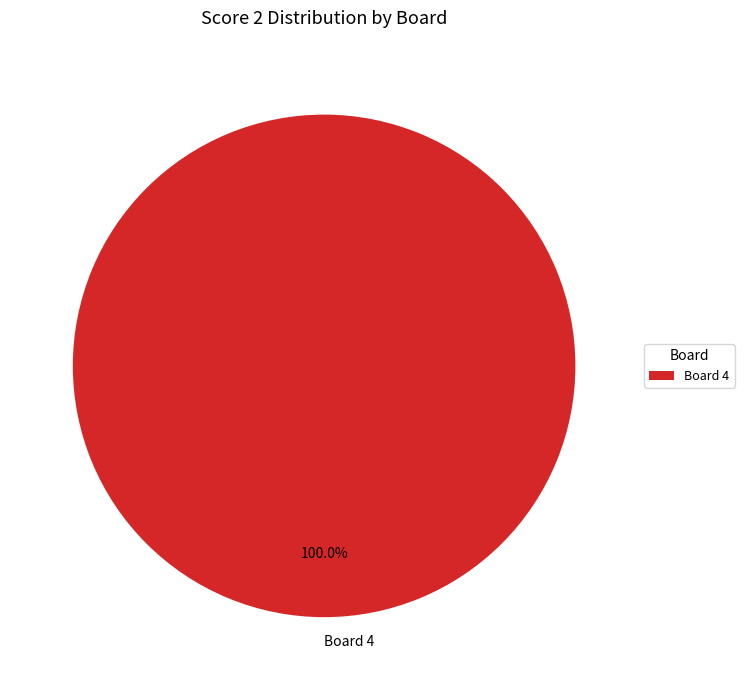

Is there any slice that represents more than half of the pie?

Yes